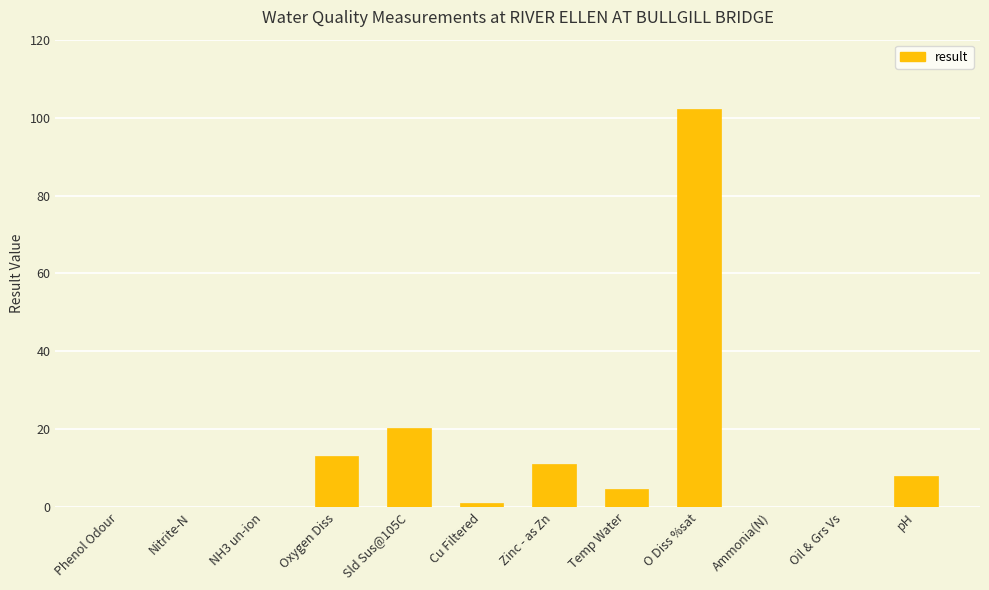

Count the number of data series in this chart.

1